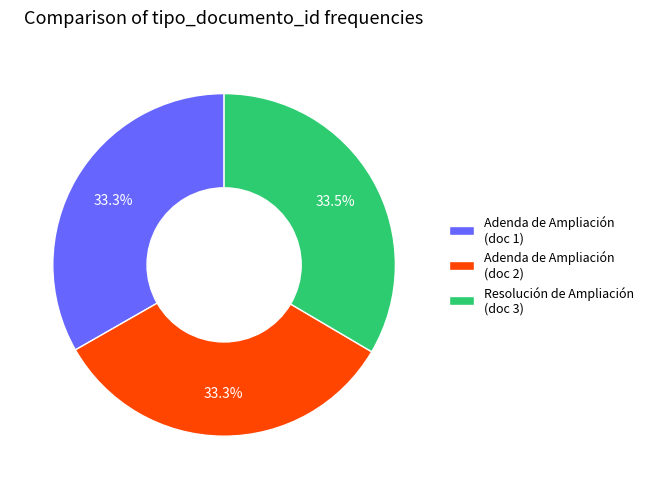

What is the ratio of the value at Adenda de Ampliación (doc 2) to the value at Adenda de Ampliación (doc 1)?

1.0